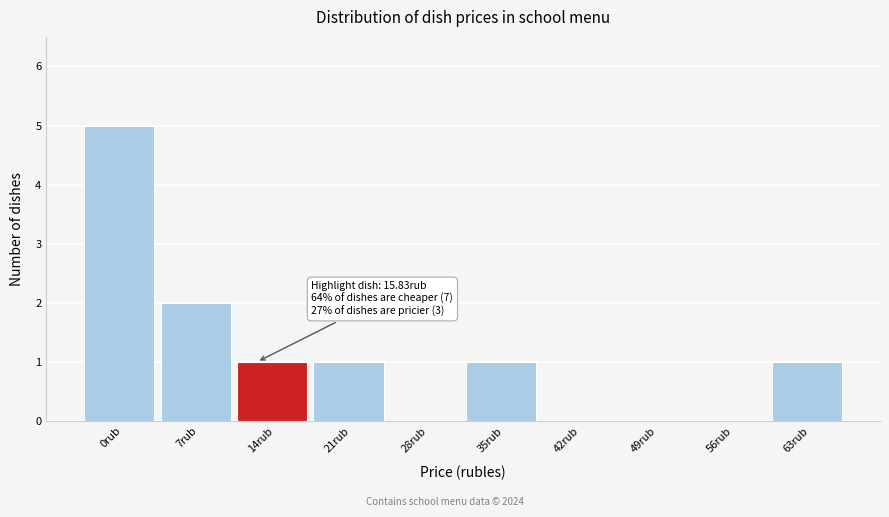

The value at 7rub is 1. True or false?

False